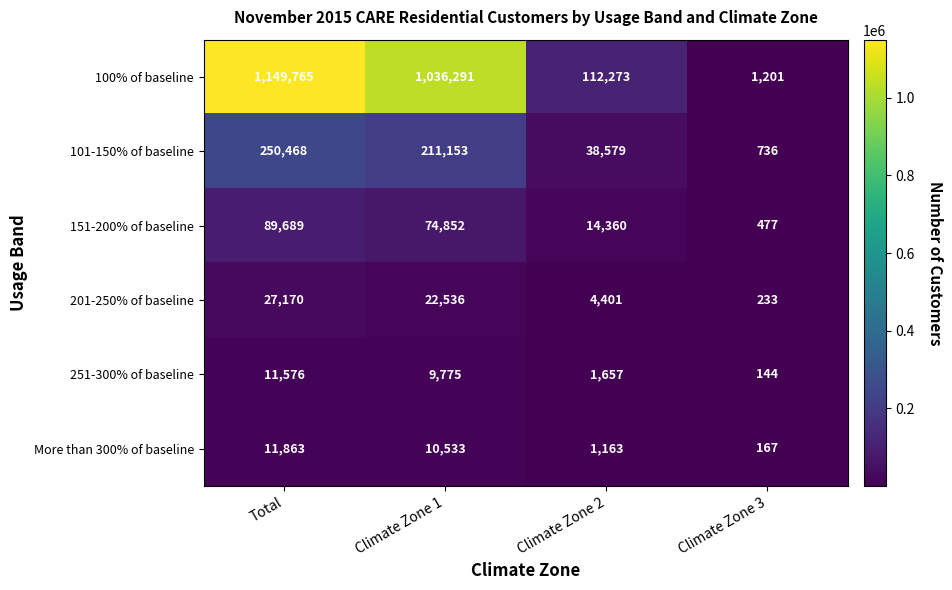

Which series has the largest total across all categories?

100% of baseline